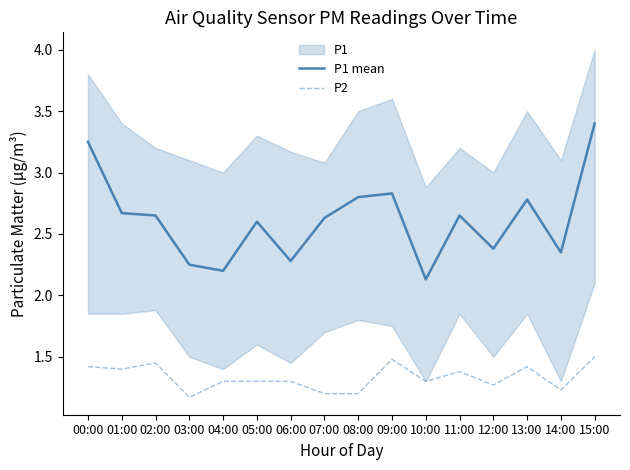

Rank the series at 12:00 from lowest to highest value.

P2, P1 mean